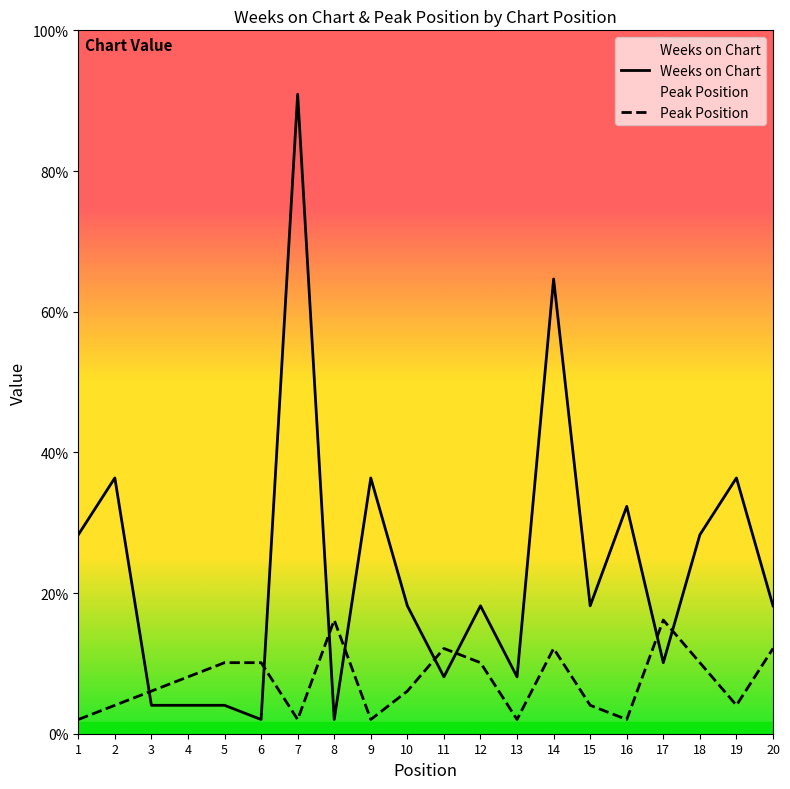

How many interior local valleys does the Peak Position series have?

5